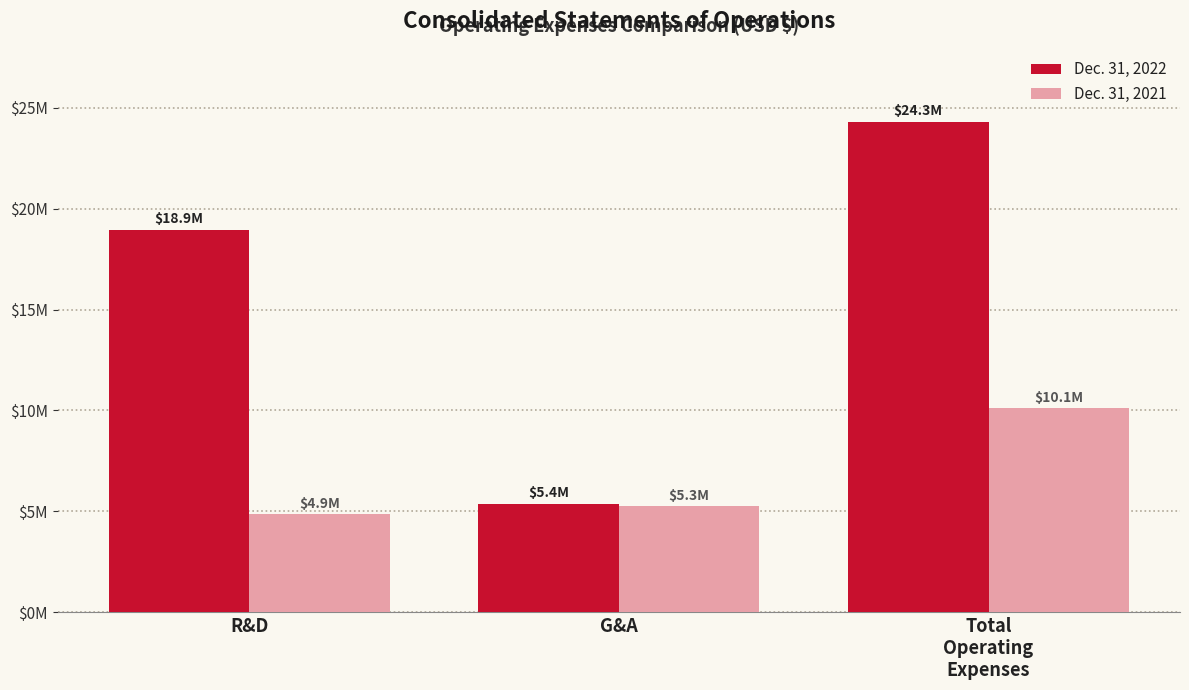

Between G&A and Total
Operating
Expenses, which series saw the biggest shift?

Dec. 31, 2022